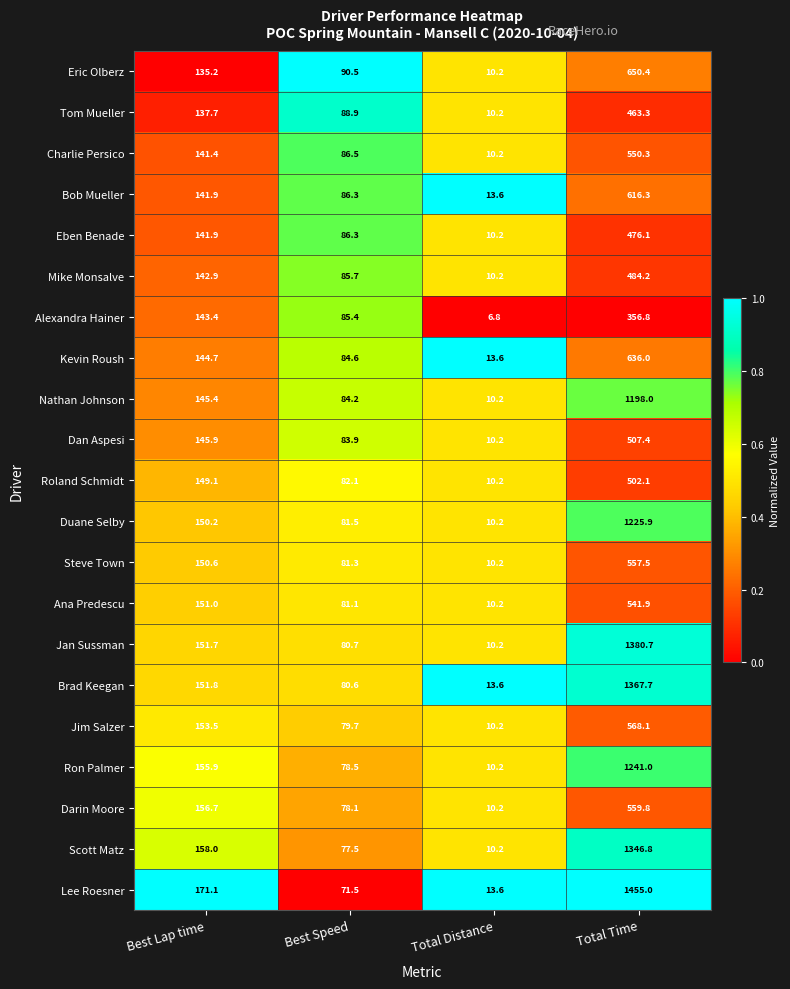

Is it true that Charlie Persico equals 86.5 at Best Speed?

True